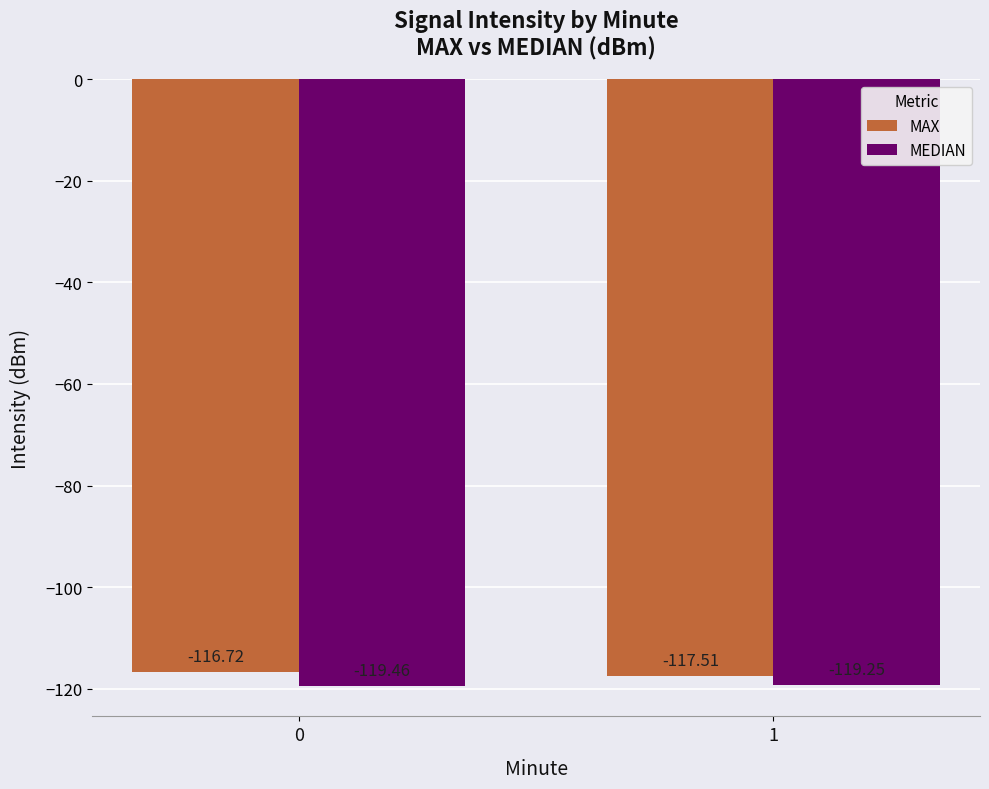

The MAX series shows -117.5 at 1. True or false?

True